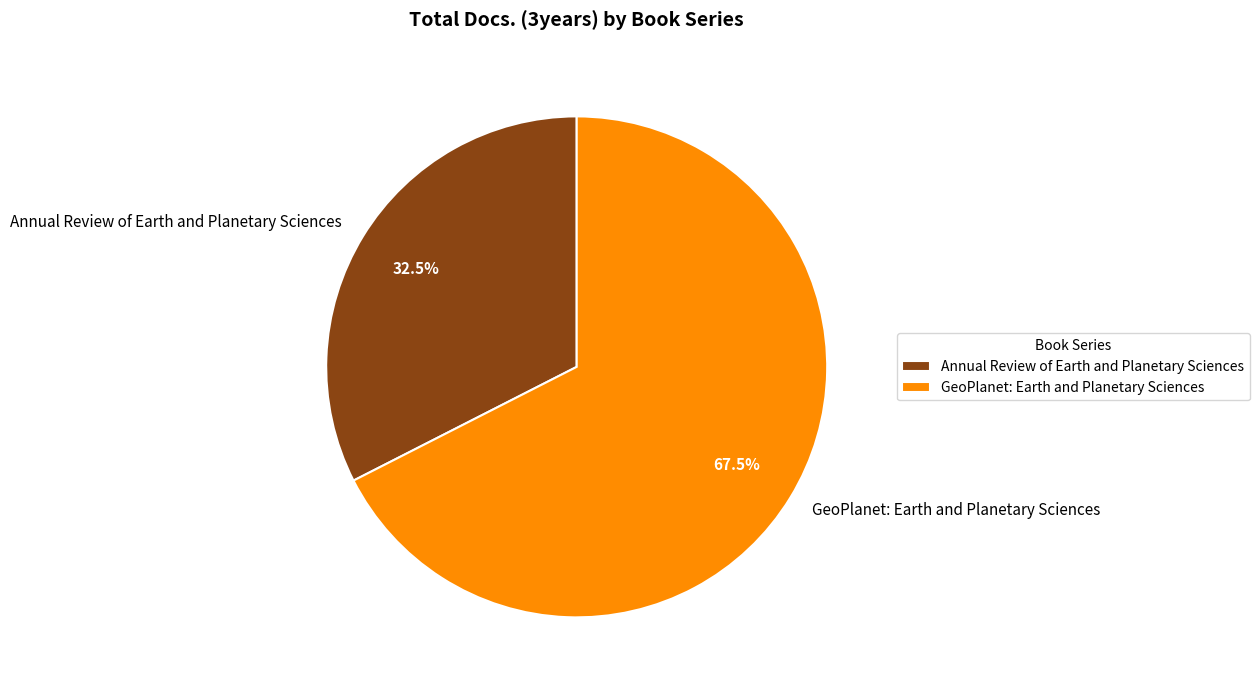

Does any single category account for the majority?

Yes